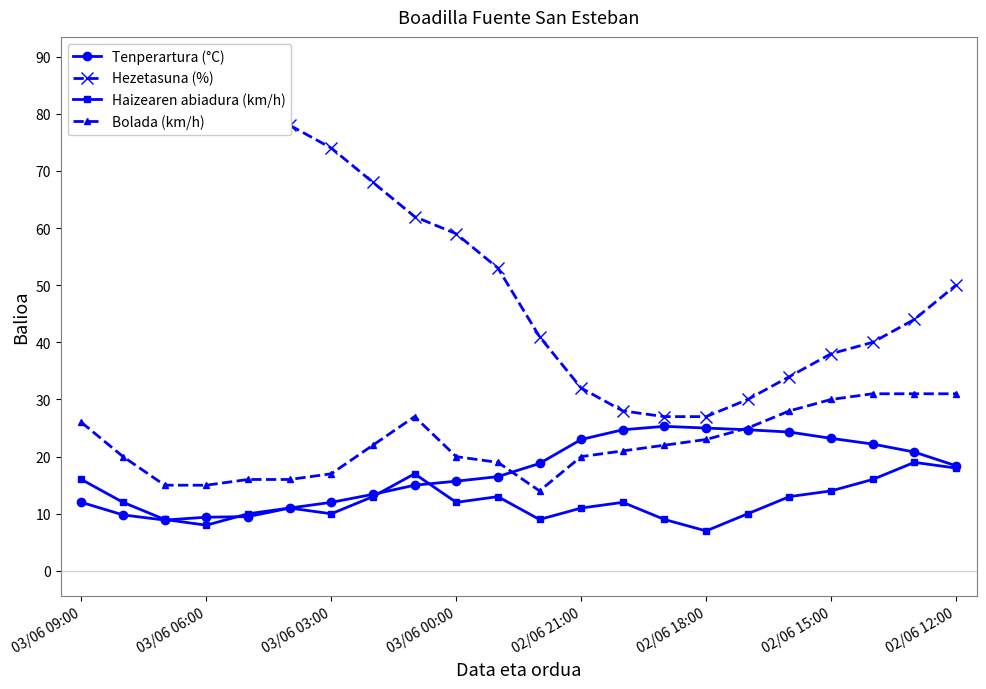

At which category is the sum across all series the highest?

03/06 09:00